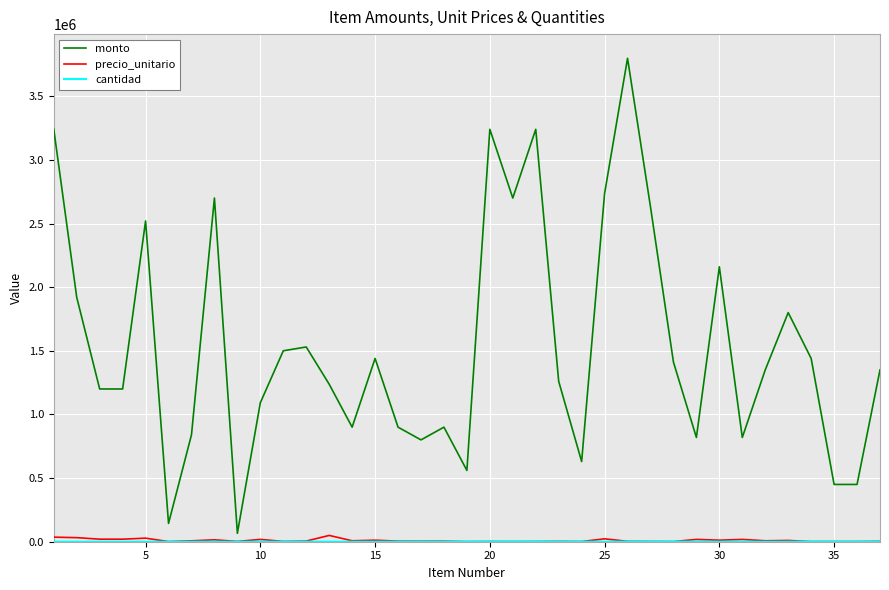

What is the lowest value of the monto series?

66000